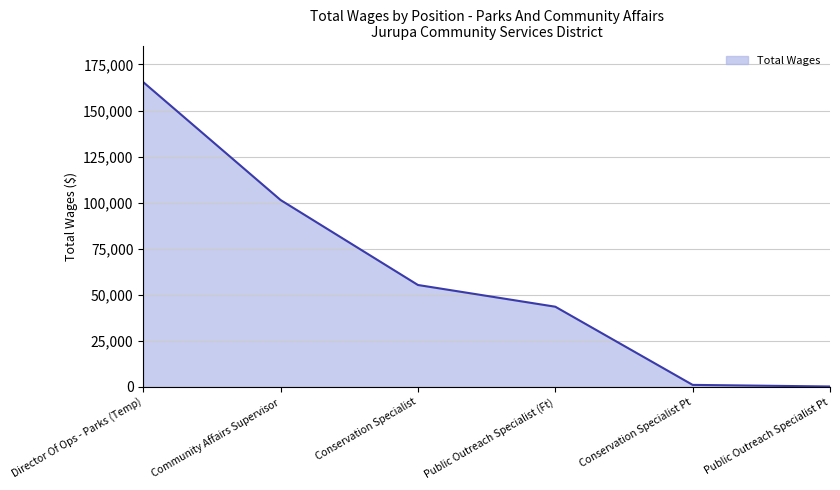

Count the number of data series in this chart.

1